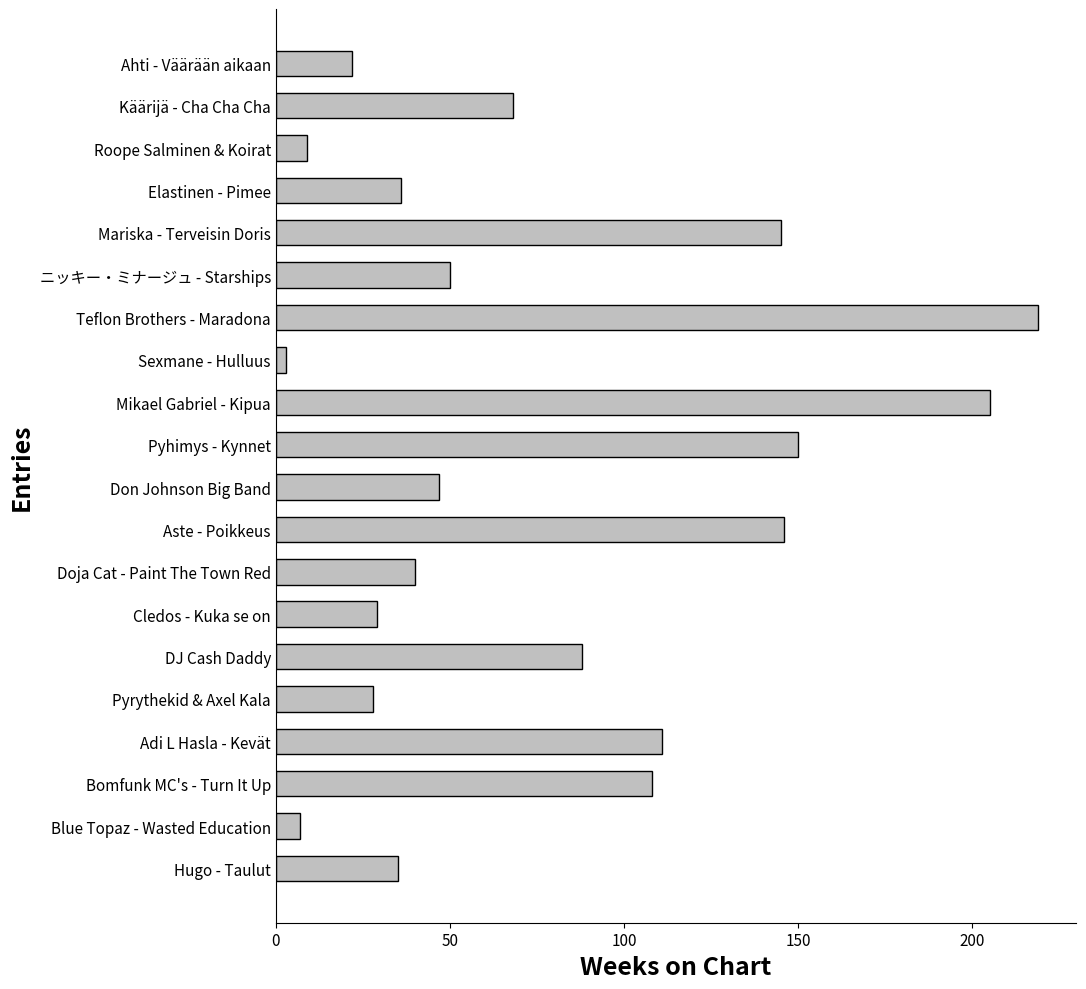

Which has a higher value, Teflon Brothers - Maradona or Mikael Gabriel - Kipua?

Teflon Brothers - Maradona